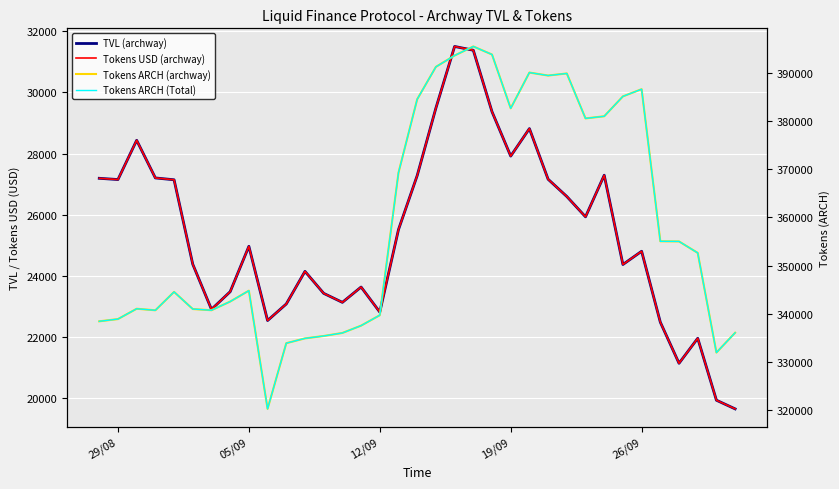

At how many categories does at least one series exceed 145340?

35